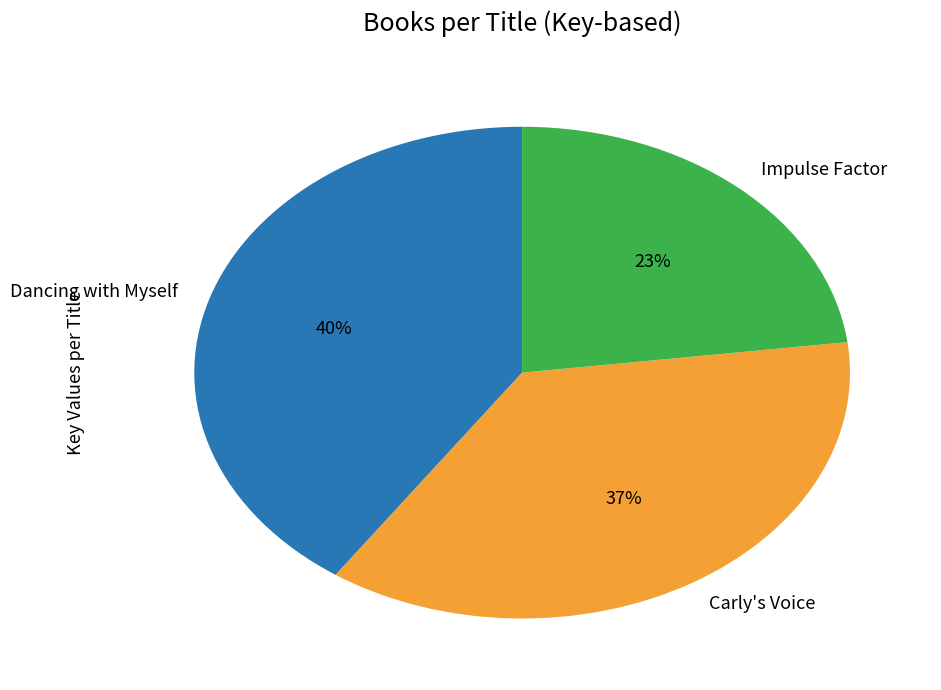

To the nearest percent, what portion does Impulse Factor represent?

23%